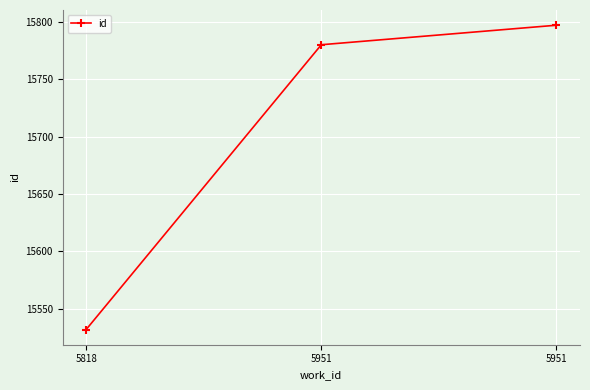

What is the minimum value shown in the chart?

15532